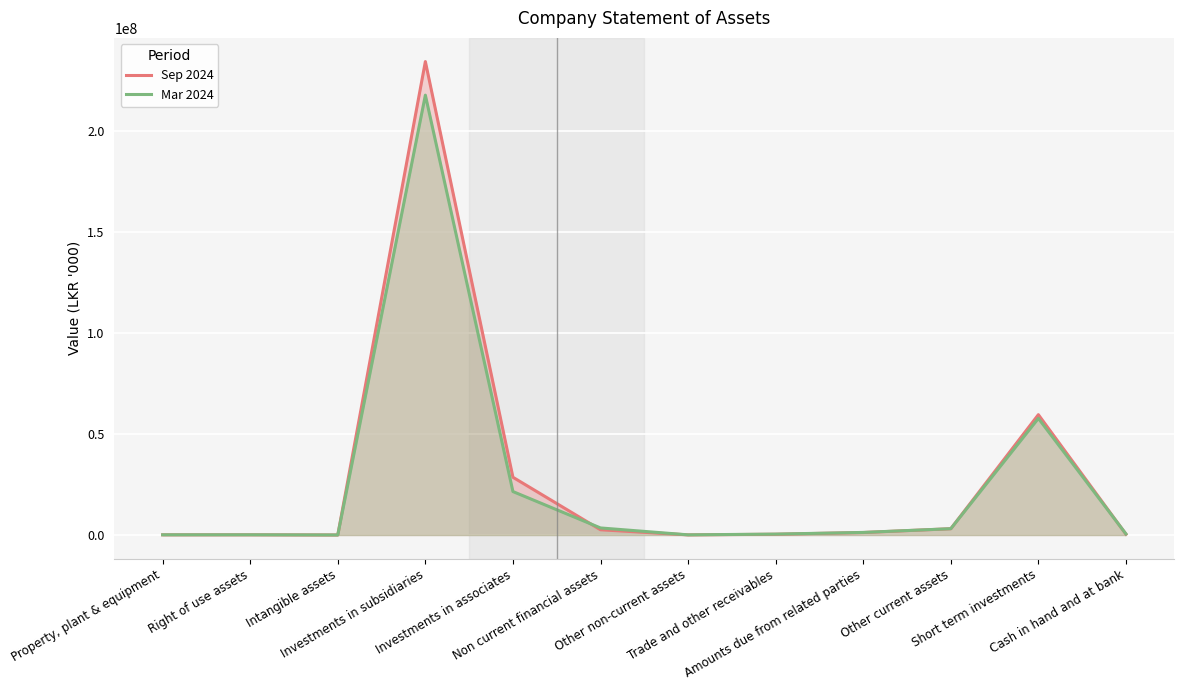

Reading left to right, list all the values displayed in this chart.

Sep 2024: 108889	114563	27517	234539551	28617113	2613186	71687	395262	1237481	3117135	59626783	413727
Mar 2024: 117585	122286	34778	217905867	21541092	3511692	95240	460682	1290846	3144607	57805464	556930